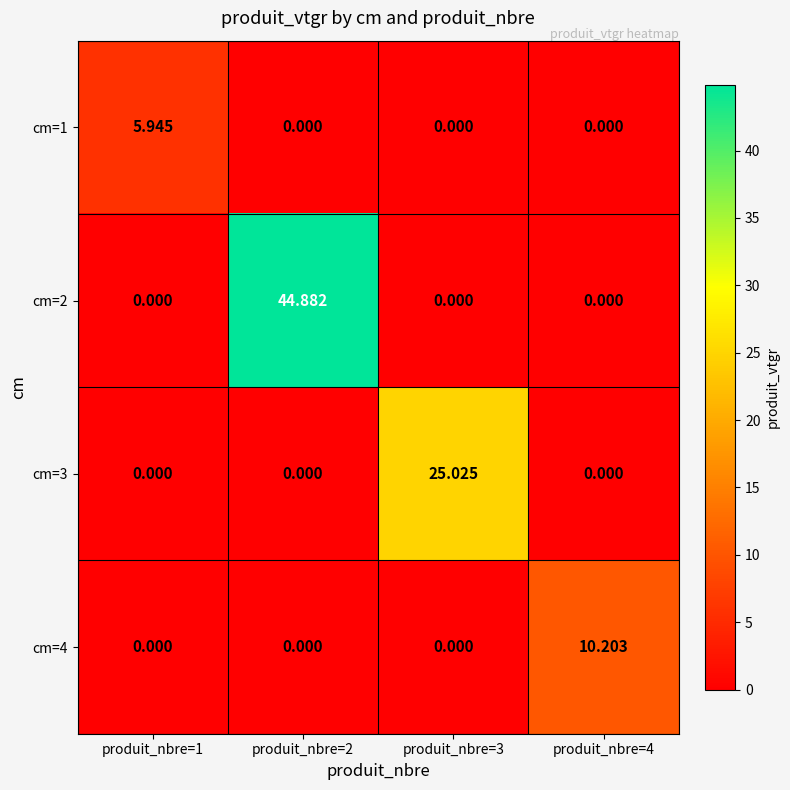

At produit_nbre=2, list the series in order from largest to smallest.

cm=2, cm=1, cm=3, cm=4